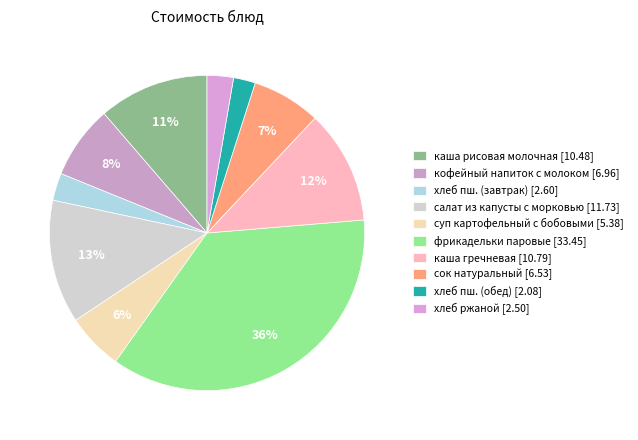

Count the number of slices in the pie.

10